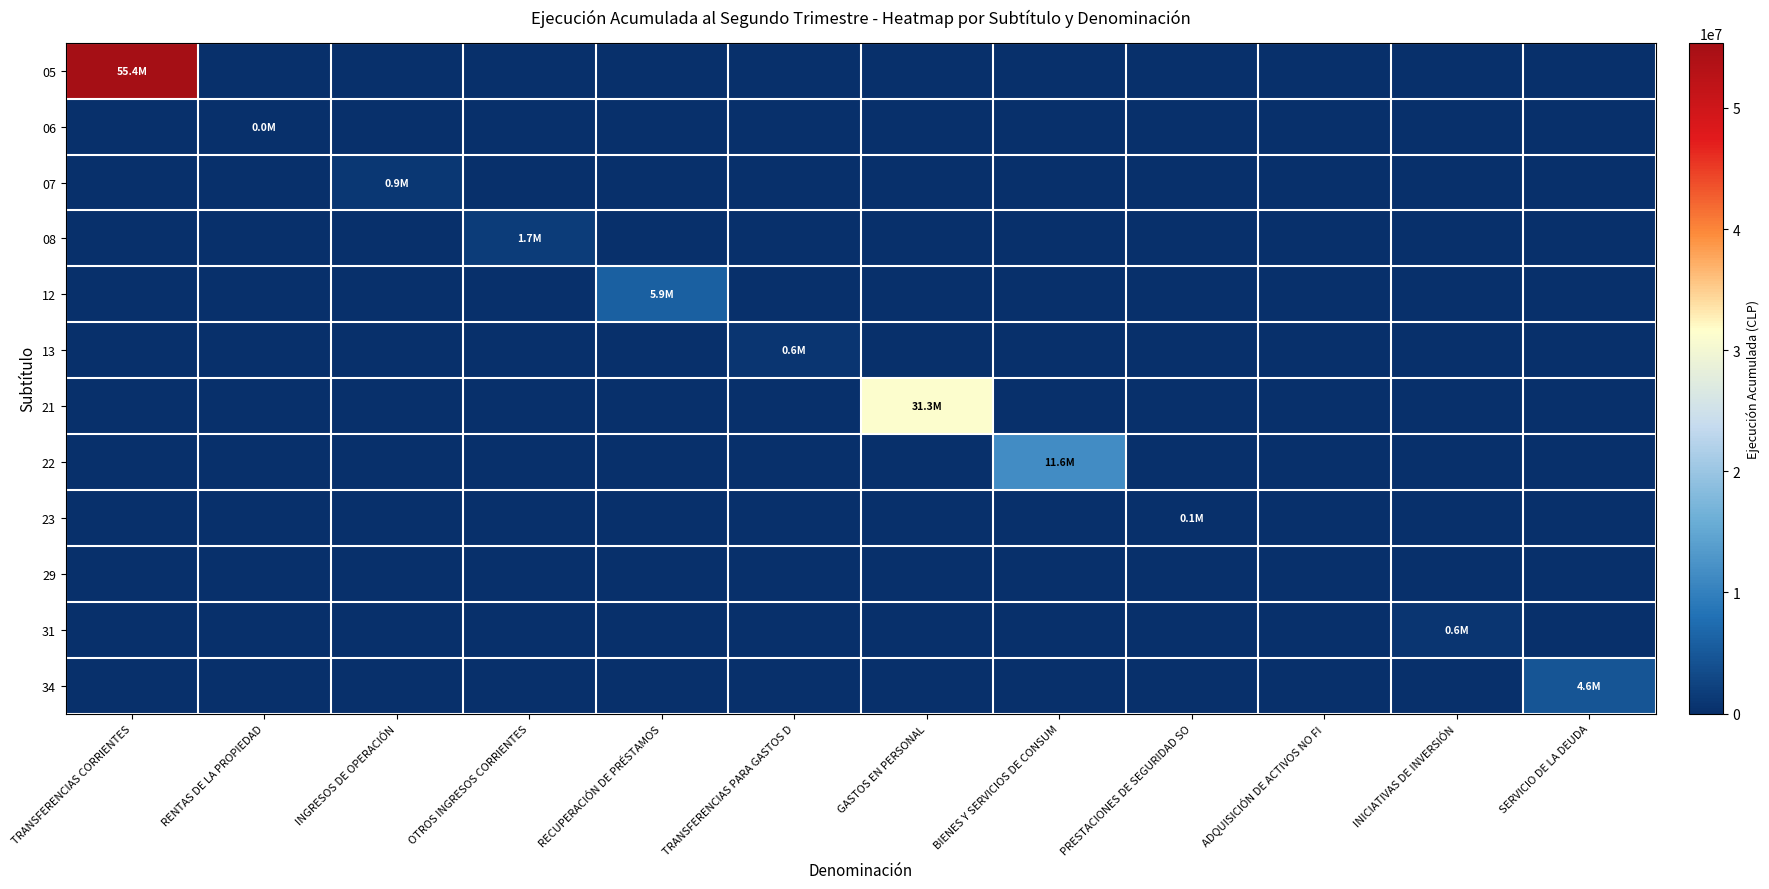

Which series has the widest spread of values?

05